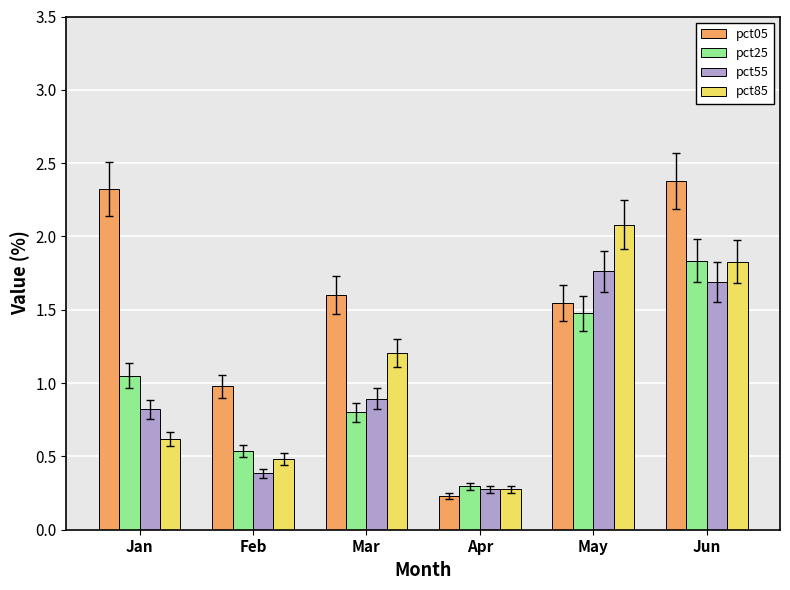

At May, list the series in order from smallest to largest.

pct25, pct05, pct55, pct85